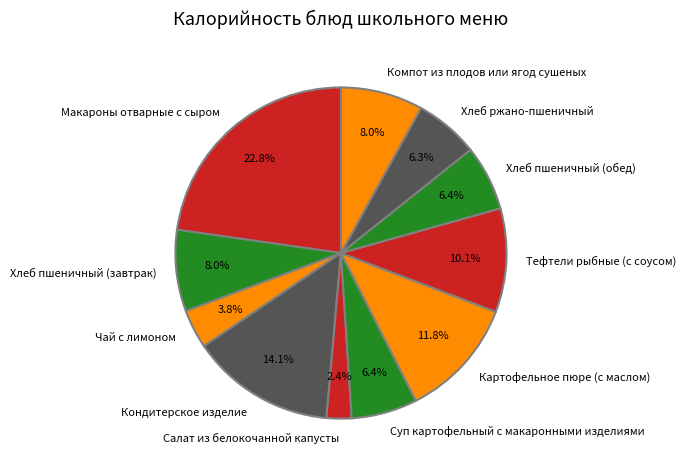

What portion of the pie excludes Хлеб ржано-пшеничный?

93.7%